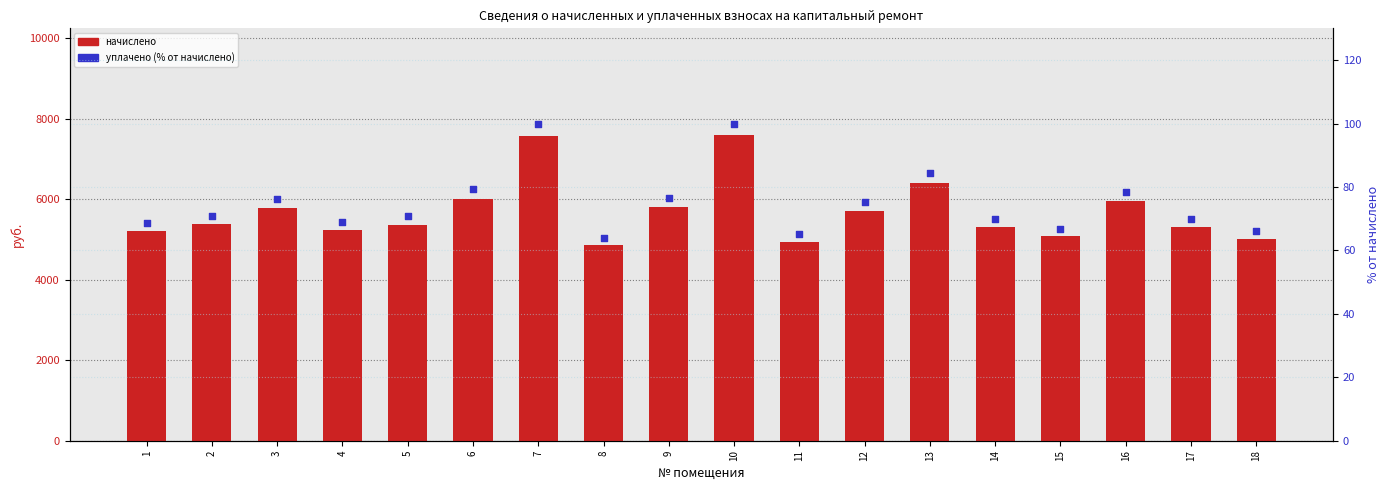

Is the value of уплачено (% от начислено) at 15 greater than the value of начислено at 8?

No